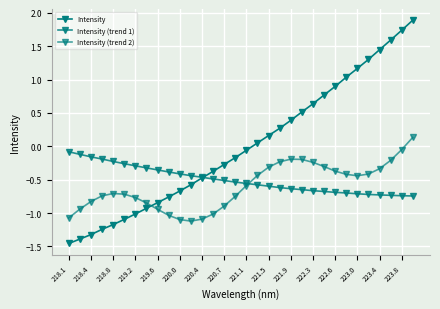

What is the difference between the maximum and minimum values in the Intensity (trend 2) series?

1.3